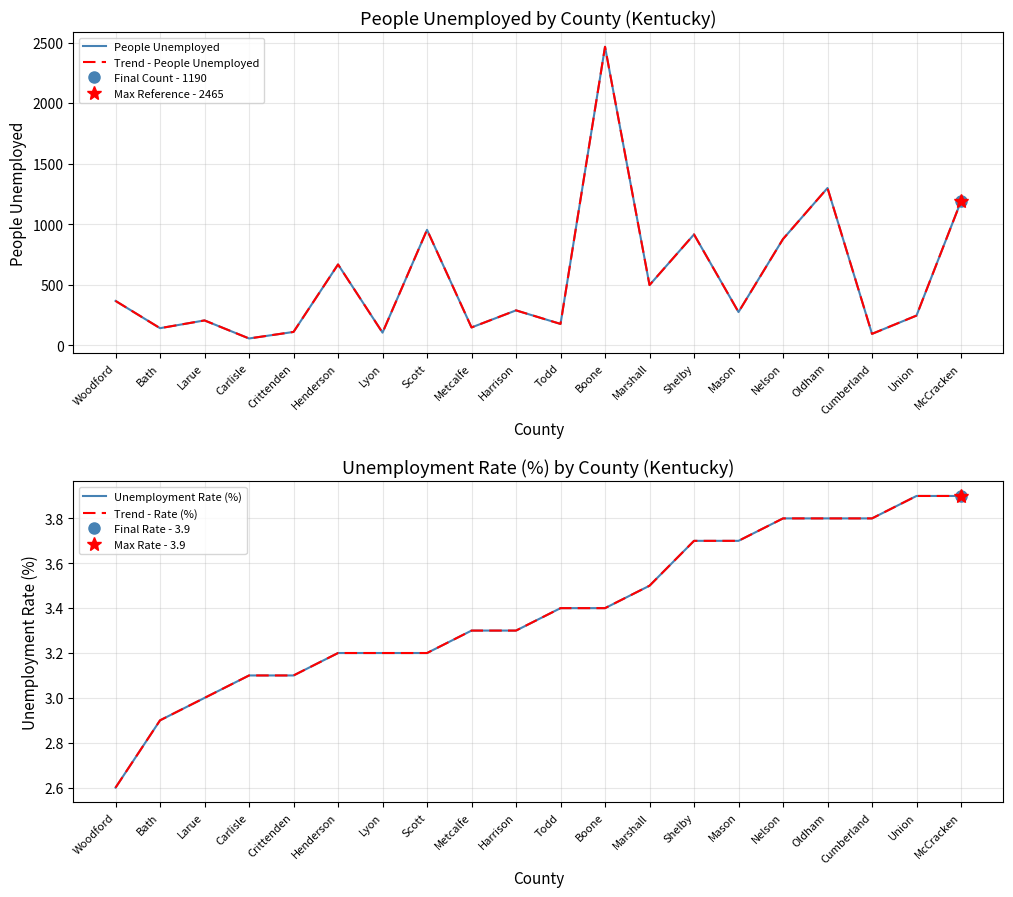

What is the total value across all series at Lyon?

216.4